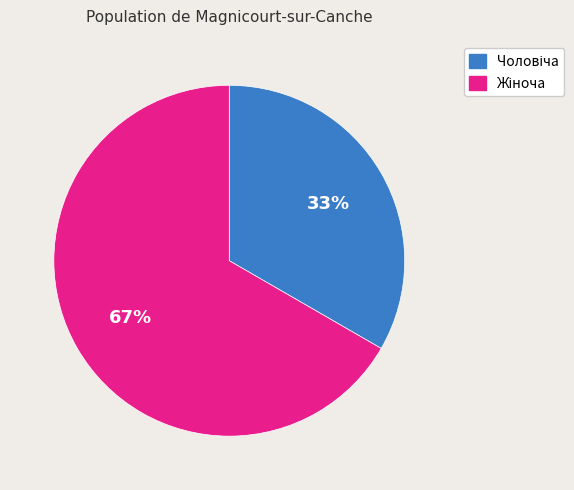

To the nearest percent, what is the average slice percentage?

50%